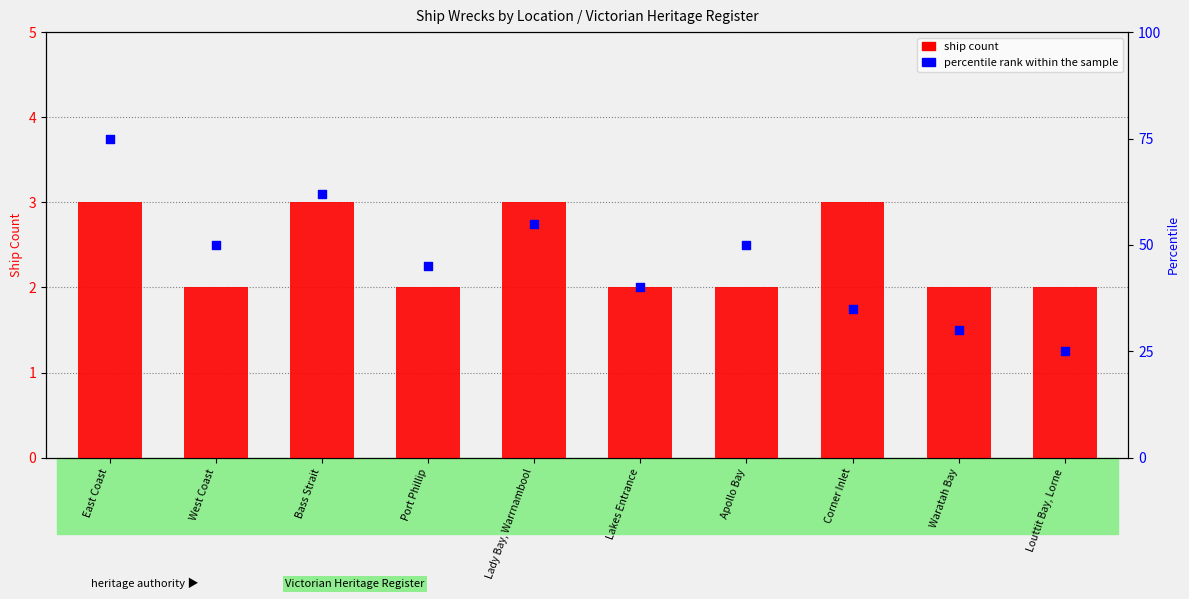

What is the total value across all series at Lady Bay, Warrnambool?

58